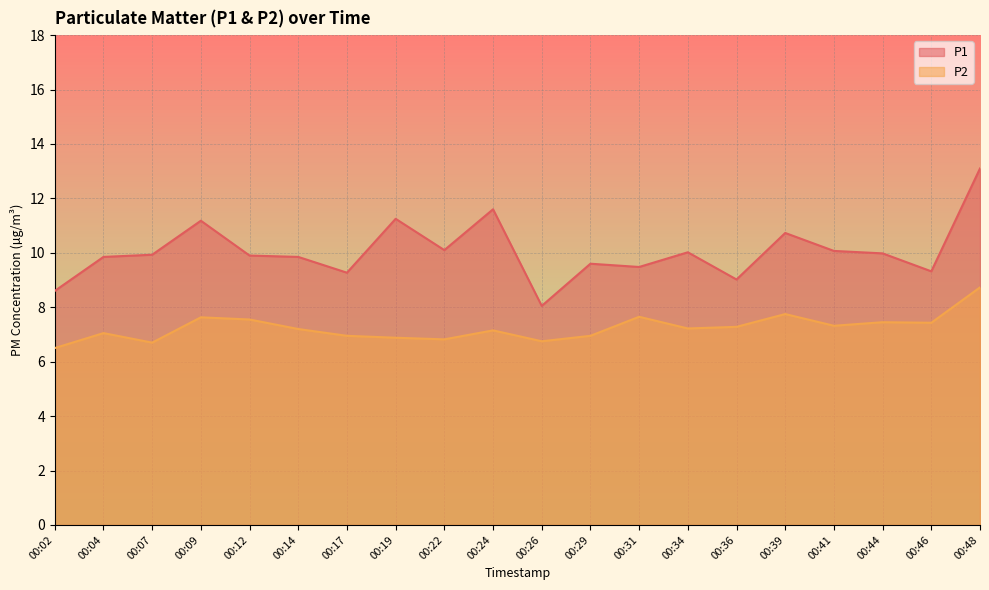

In P2, how many points are higher than both neighbors (excluding endpoints)?

6